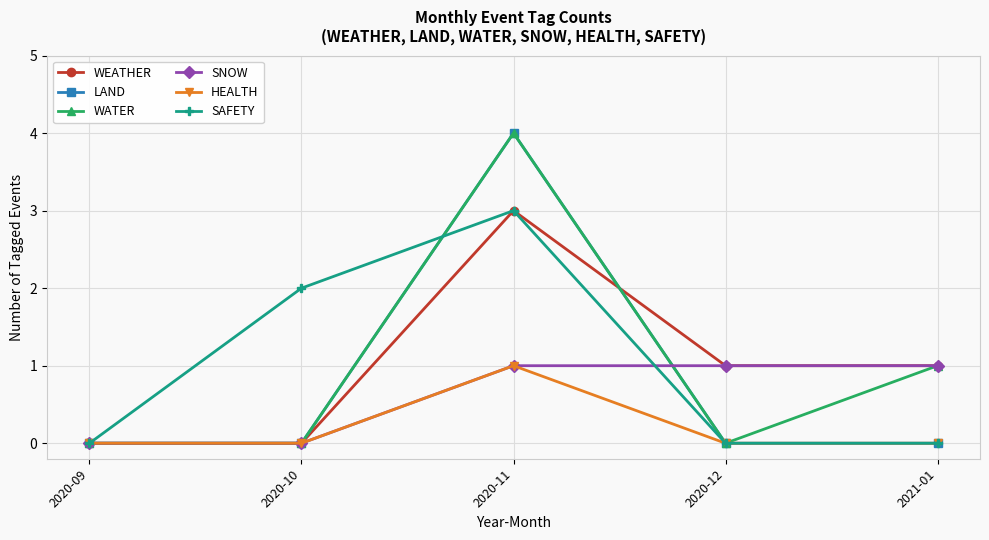

At which category is the sum across all series the highest?

2020-11